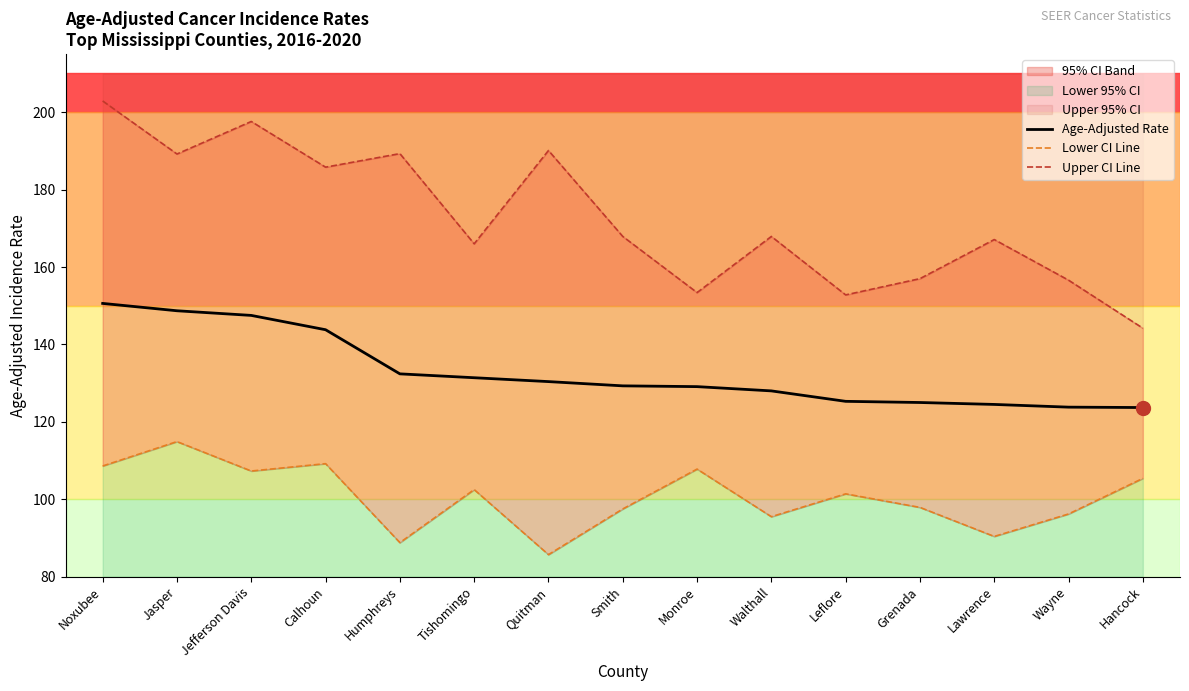

At which category is the sum across all series the highest?

Noxubee